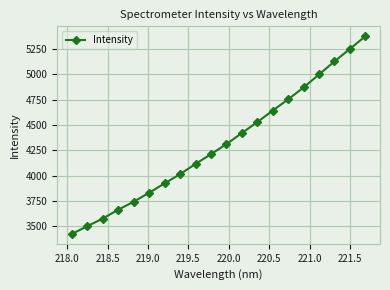

What is the sum of all values?

86306.9